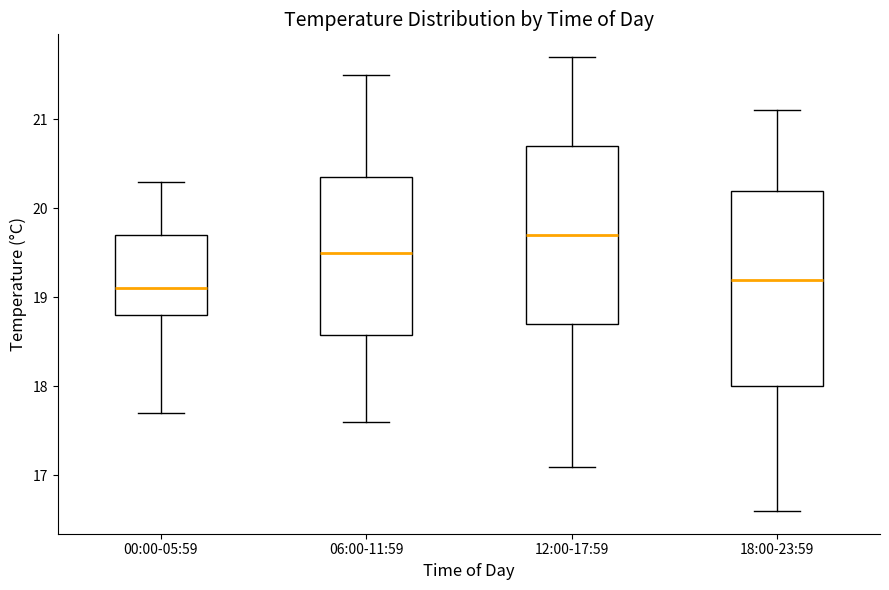

Where is the upper edge of the box for 18:00-23:59 on the y-axis? The values are not printed on the chart, so give them approximately, as read against the axis.

20.2